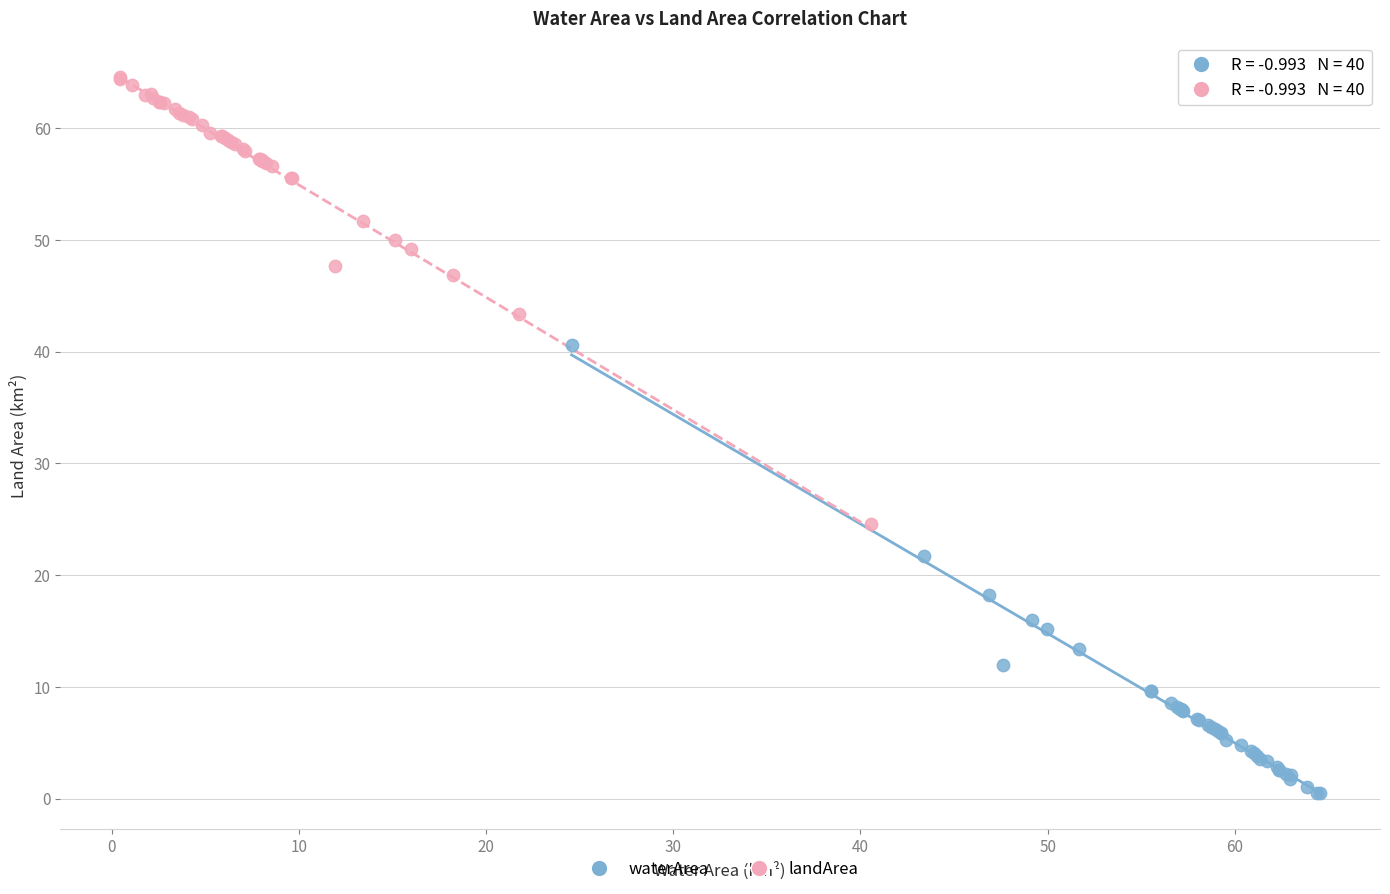

Which series reaches the maximum Y coordinate?

landArea